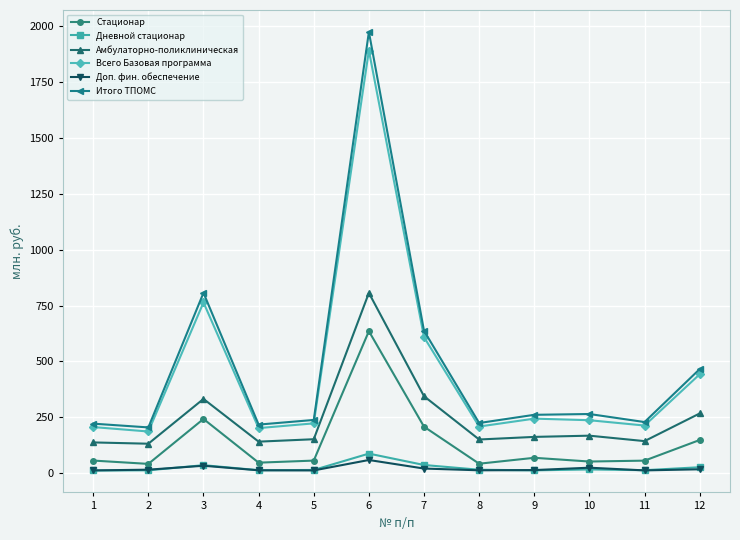

Is this an area chart (filled region under the line)?

No